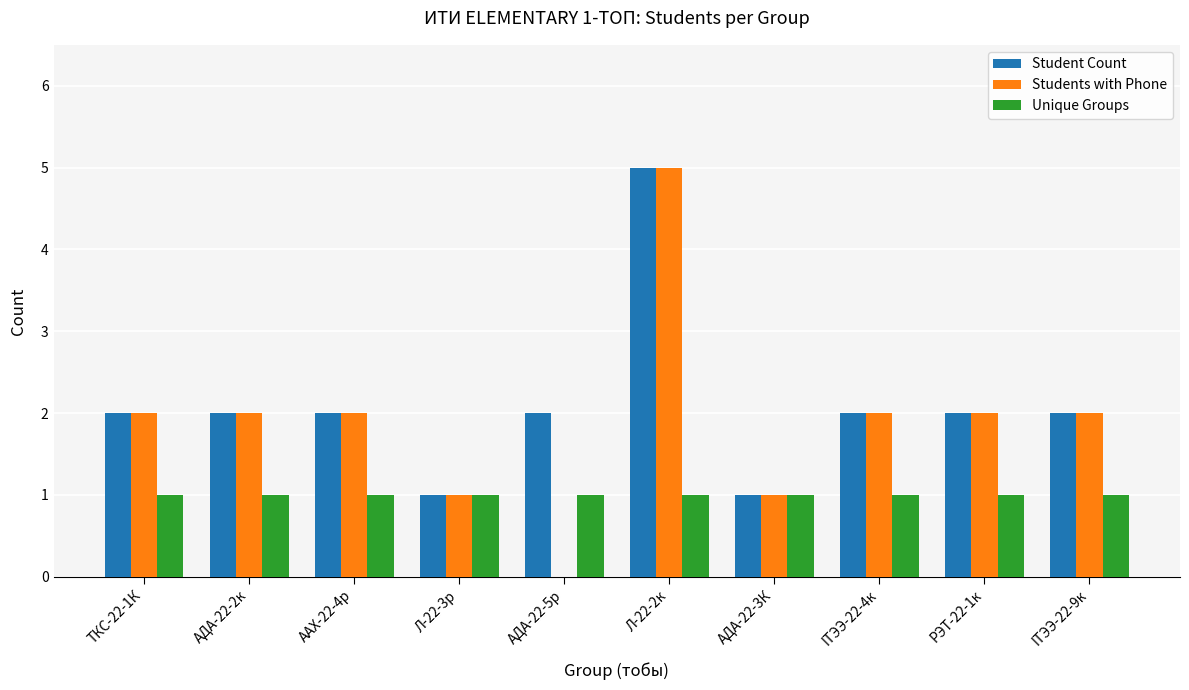

What is the sum of the Unique Groups values at АДА-22-5р and Л-22-2к?

2